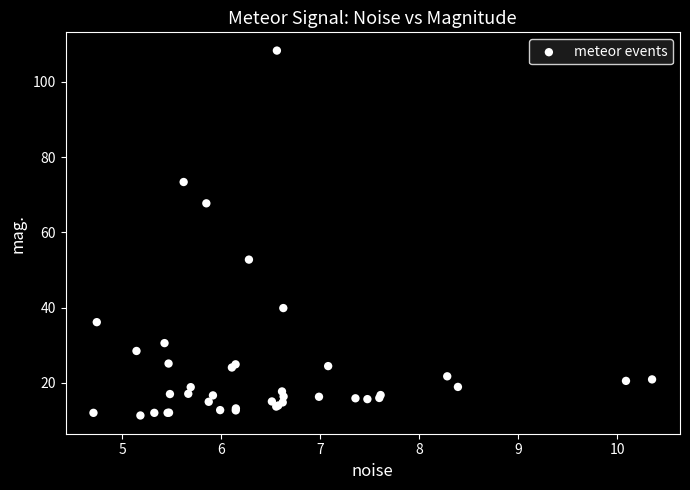

What Y value in the scatter plot is closest to 59?

52.8